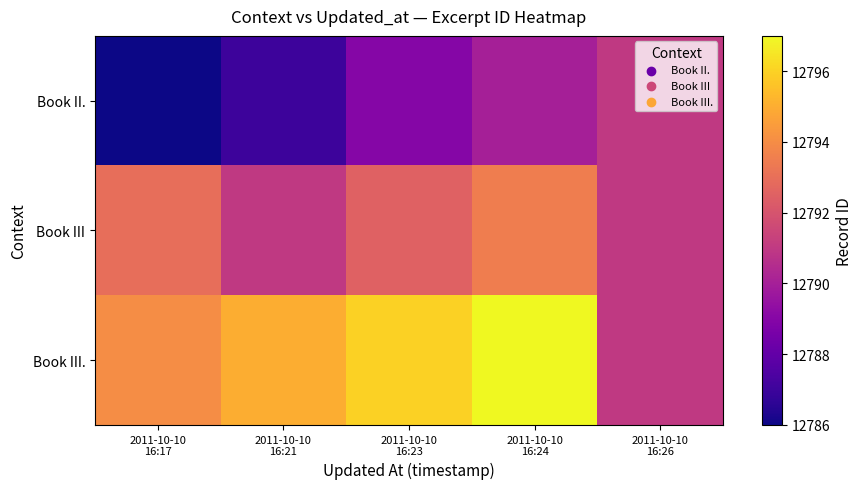

List the series in order of their peak value, lowest first.

Book II., Book III, Book III.